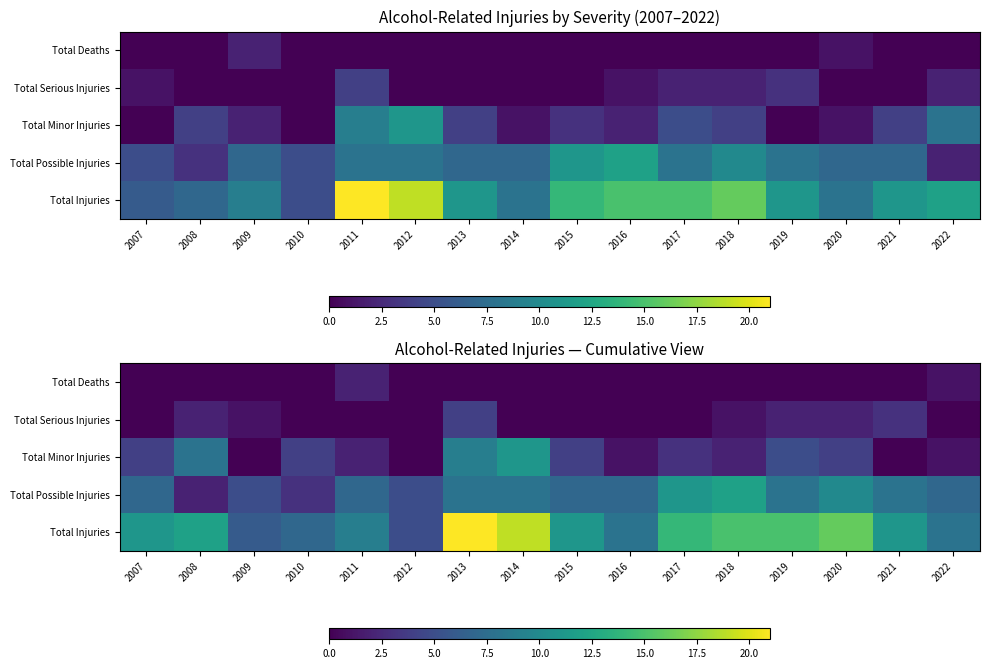

What is the approximate value of Total Minor Injuries at 2015, to the nearest 5?

5